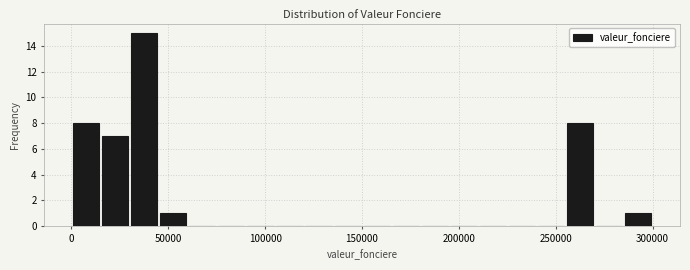

Read against the x-axis, roughly where is the centre of the tallest bar?

40000